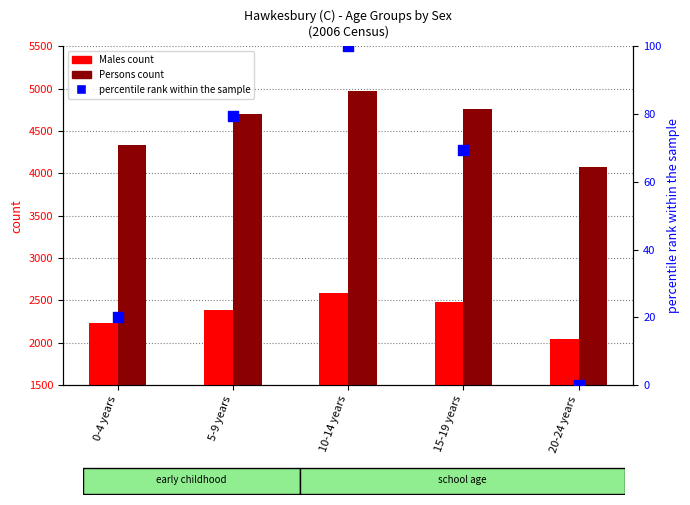

Which series has the widest spread of Y values?

Persons